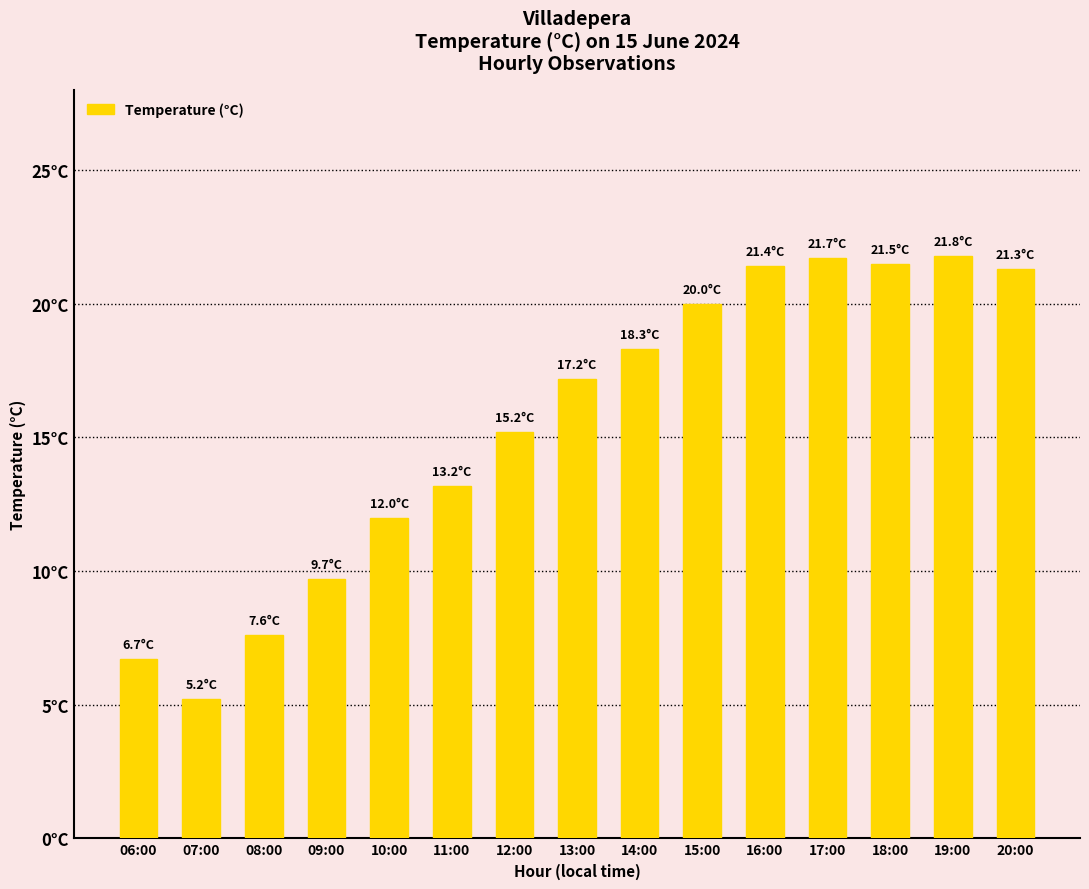

What is the change in value from 13:00 to 19:00?

+4.6